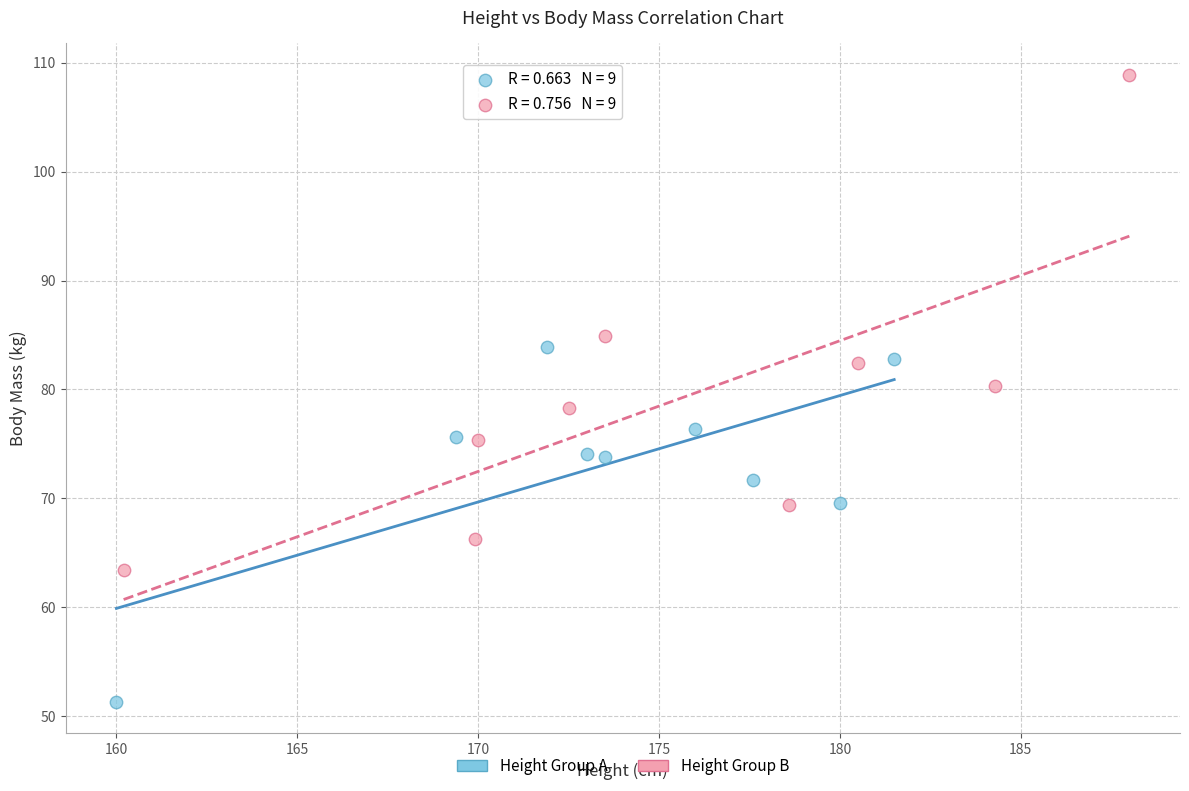

Which series reaches the minimum Y coordinate?

Height Group A